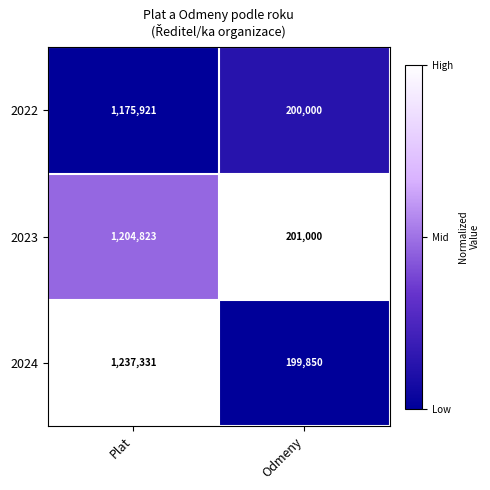

List the series in order of their overall mean, highest first.

2024, 2023, 2022